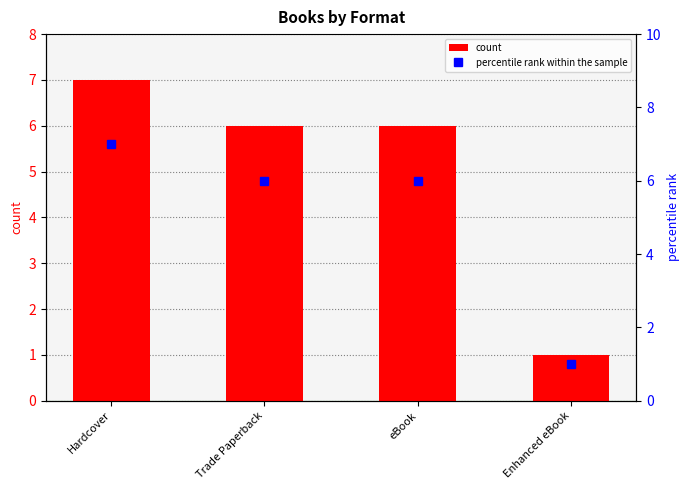

Reading left to right, what are all the values shown in this chart?

count: Hardcover=7	Trade Paperback=6	eBook=6	Enhanced eBook=1
percentile rank within the sample: Hardcover=7	Trade Paperback=6	eBook=6	Enhanced eBook=1